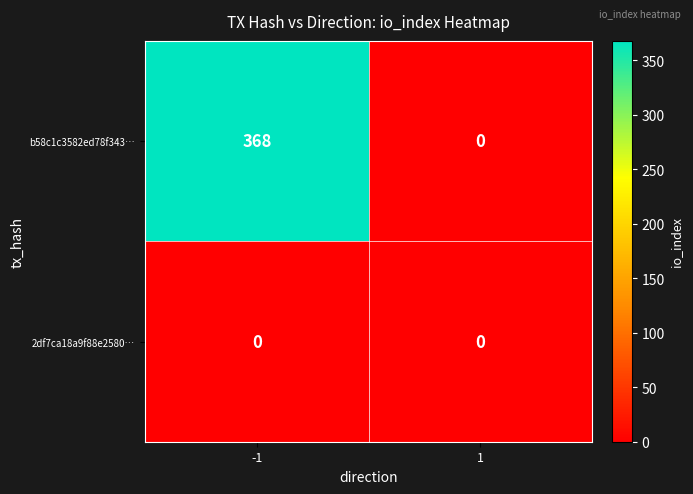

Is it true that b58c1c3582ed78f343… equals 0 at 1?

True